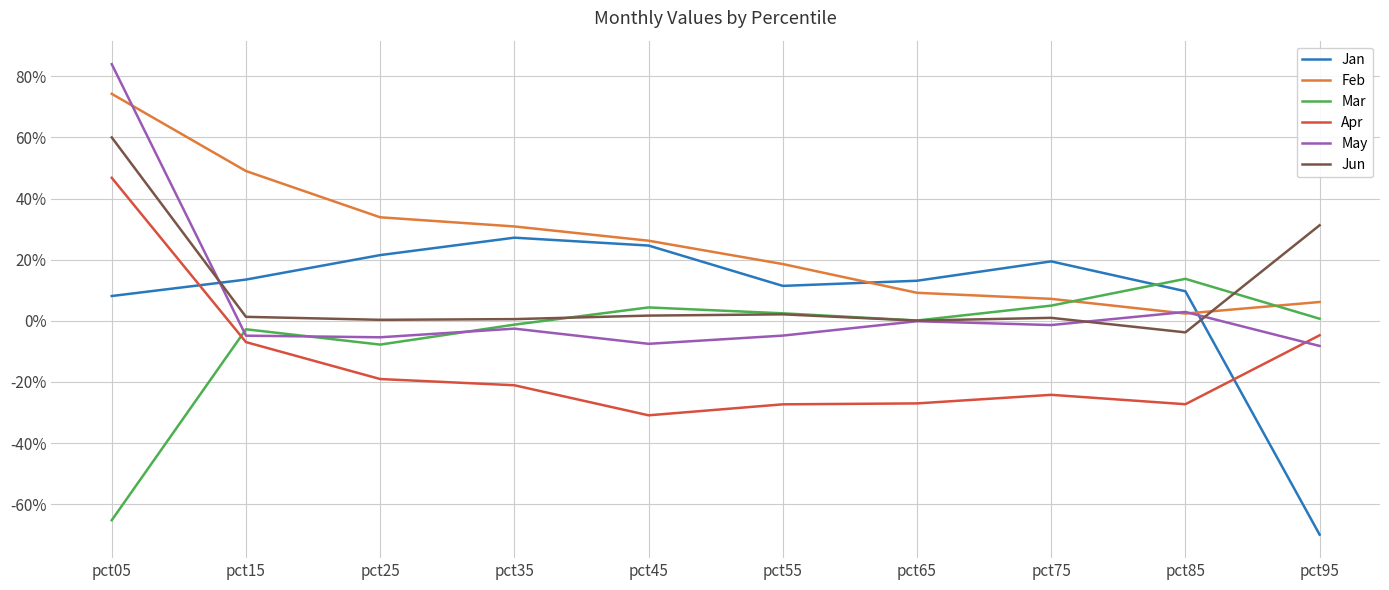

At which label does Jun reach its minimum?

pct85